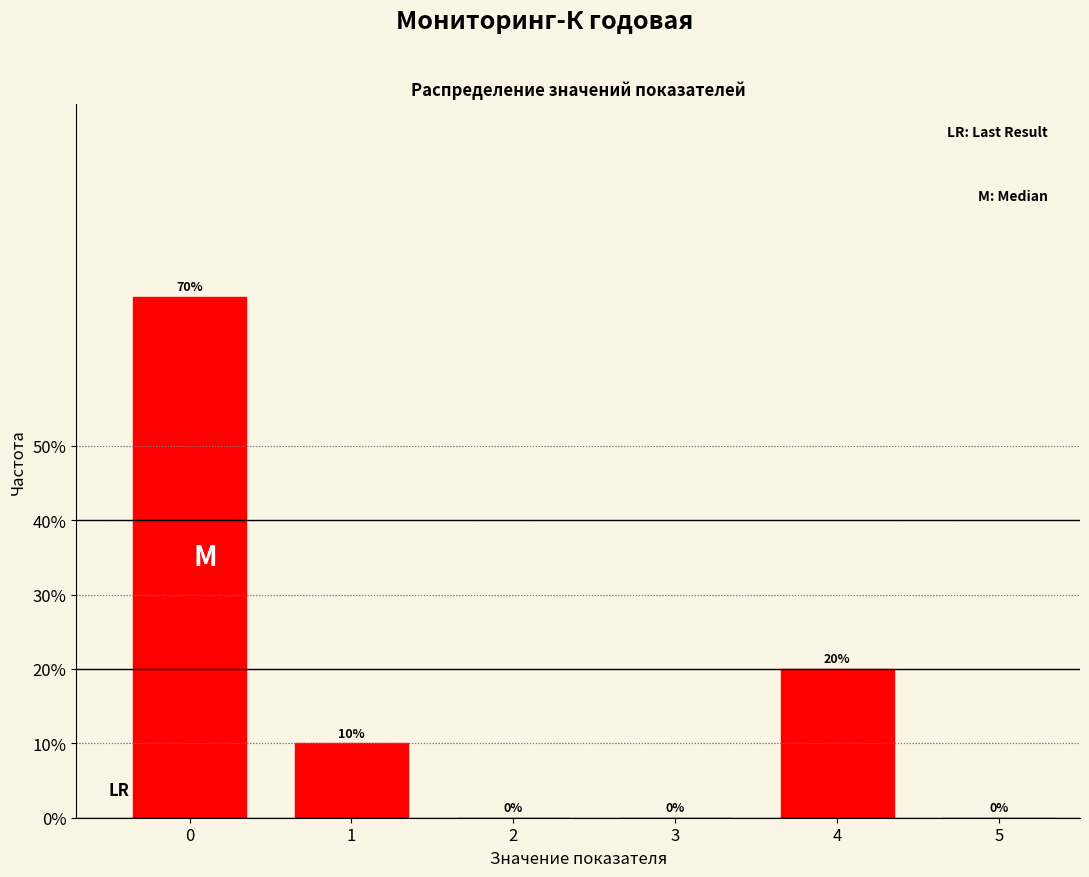

Reading left to right, list all the values displayed in this chart.

0=70	1=10	2=0	3=0	4=20	5=0